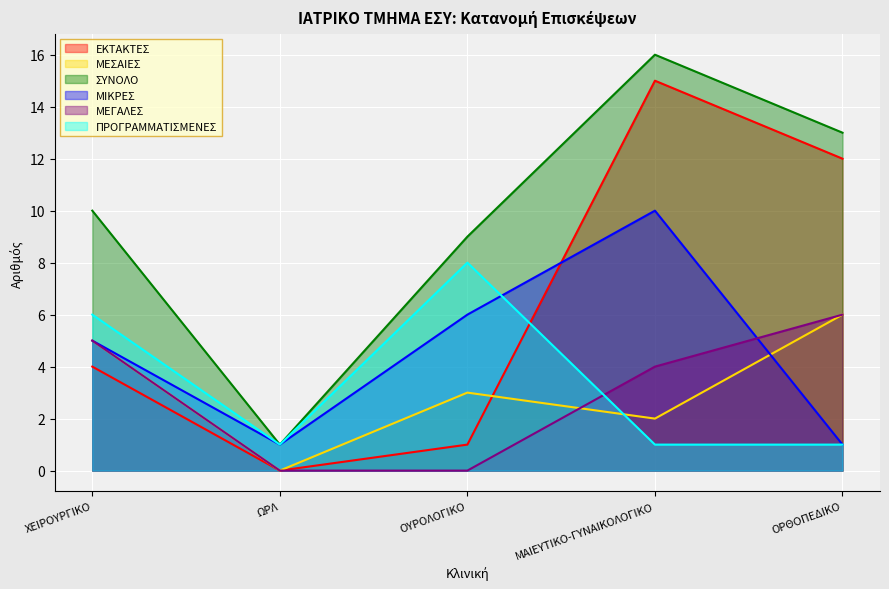

What is the approximate value of ΜΕΓΑΛΕΣ at ΜΑΙΕΥΤΙΚΟ-ΓΥΝΑΙΚΟΛΟΓΙΚΟ?

4